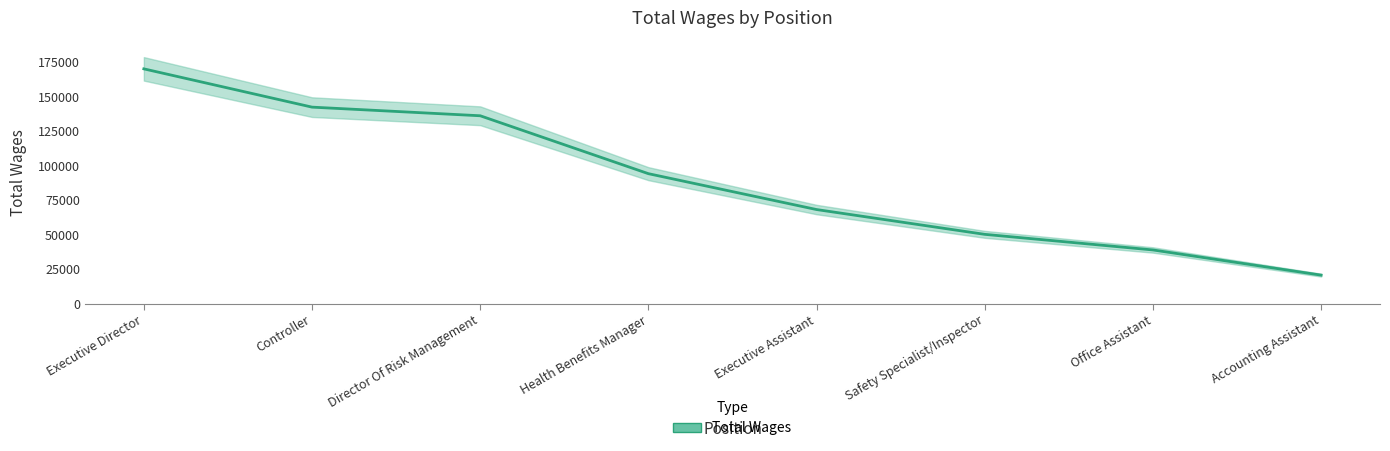

What is the greatest value displayed?

170378